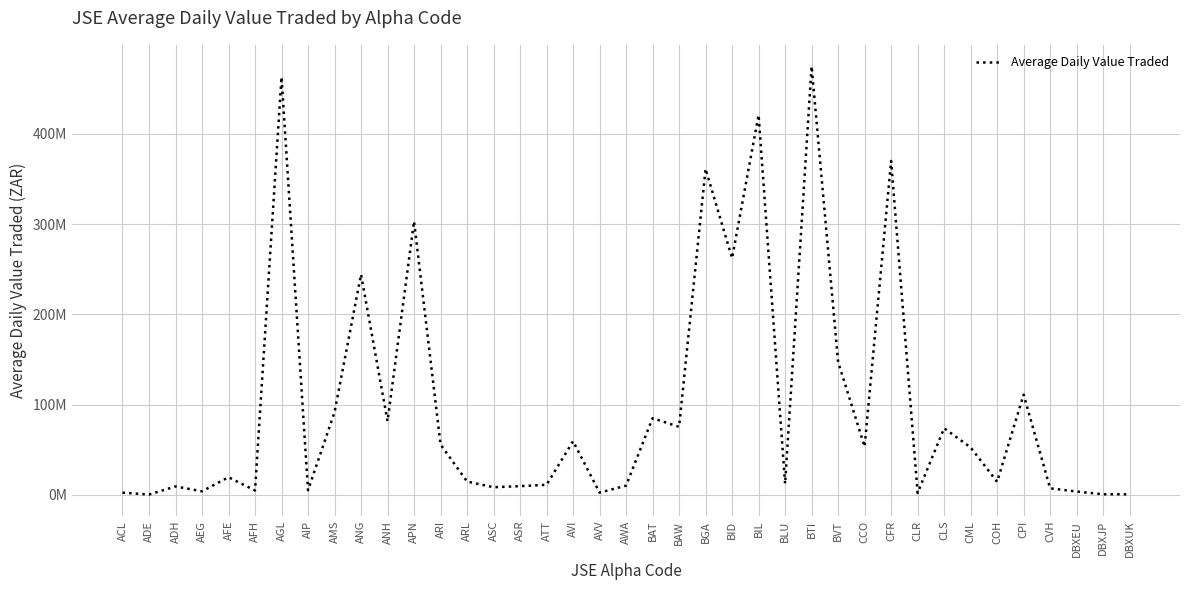

Does the chart have visible grid lines?

Yes